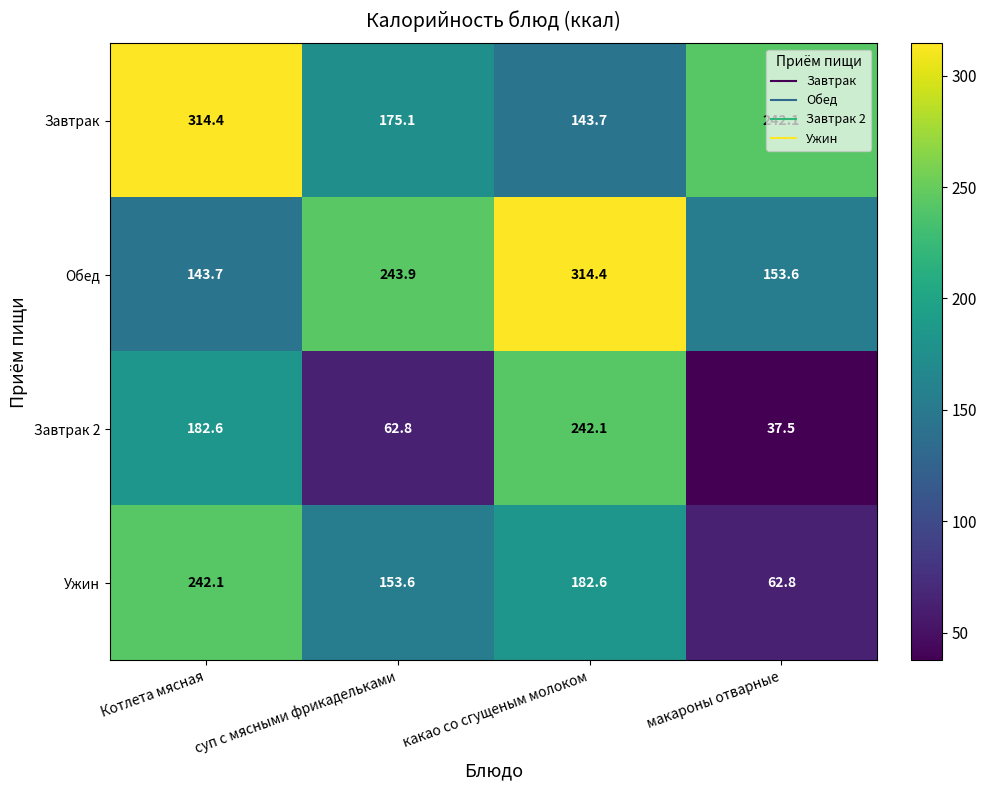

What is the sum of all Ужин values?

641.1